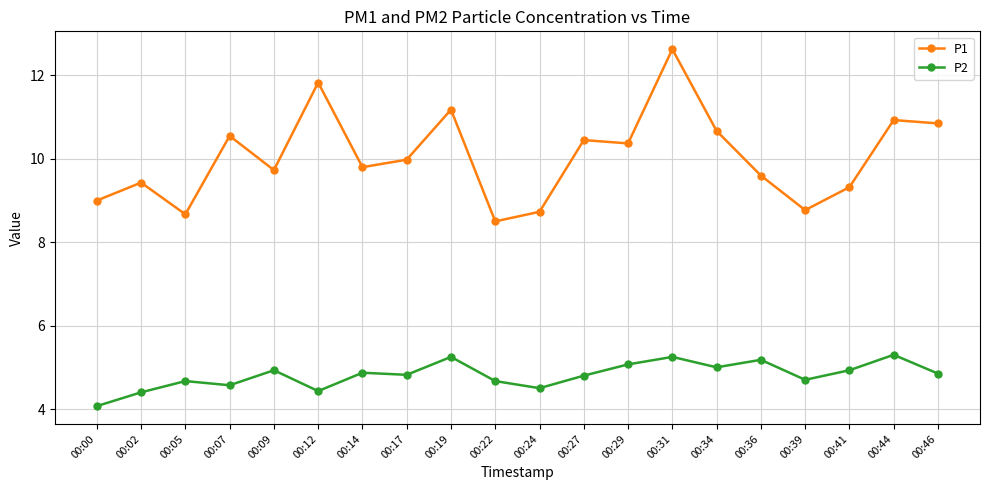

What is the approximate value of P1 at 00:02?

9.4